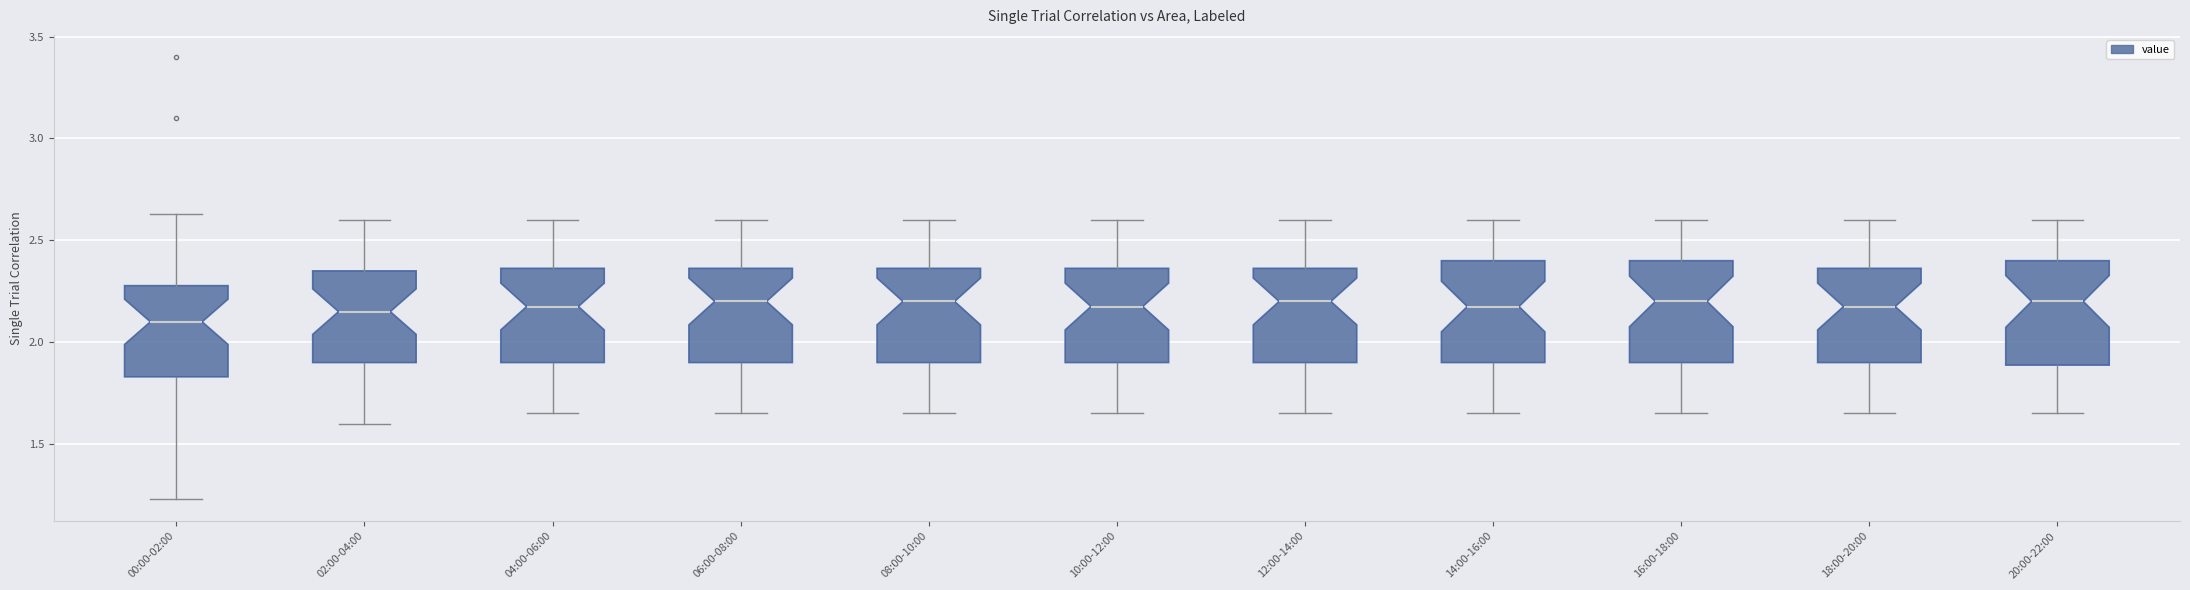

Reading left to right, transcribe this box plot: for each box, give where its median line is, the range the box spans, and where its two whiskers end, as read against the y-axis. The values are not printed on the chart, so give them approximately, as read against the axis.

00:00-02:00: median 2.10, box 1.85 to 2.30, whiskers 1.25 to 2.65
02:00-04:00: median 2.15, box 1.90 to 2.35, whiskers 1.60 to 2.60
04:00-06:00: median 2.20, box 1.90 to 2.35, whiskers 1.65 to 2.60
06:00-08:00: median 2.20, box 1.90 to 2.35, whiskers 1.65 to 2.60
08:00-10:00: median 2.20, box 1.90 to 2.35, whiskers 1.65 to 2.60
10:00-12:00: median 2.20, box 1.90 to 2.35, whiskers 1.65 to 2.60
12:00-14:00: median 2.20, box 1.90 to 2.35, whiskers 1.65 to 2.60
14:00-16:00: median 2.20, box 1.90 to 2.40, whiskers 1.65 to 2.60
16:00-18:00: median 2.20, box 1.90 to 2.40, whiskers 1.65 to 2.60
18:00-20:00: median 2.20, box 1.90 to 2.35, whiskers 1.65 to 2.60
20:00-22:00: median 2.20, box 1.90 to 2.40, whiskers 1.65 to 2.60